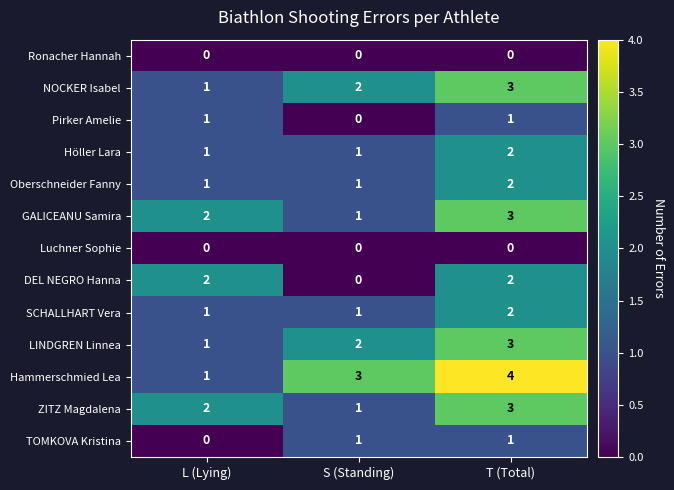

What is the difference between the highest and lowest values at S (Standing)?

3